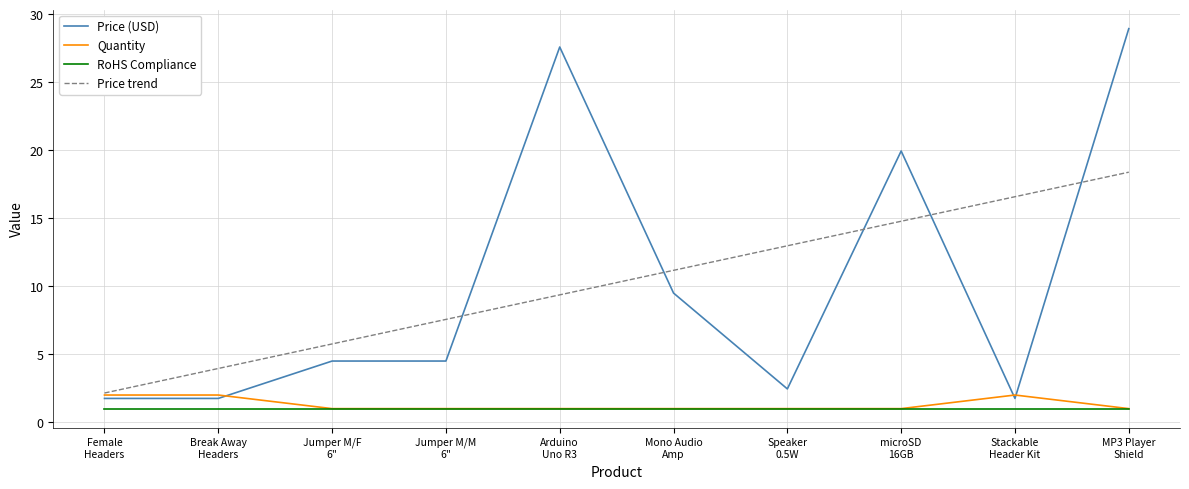

True or false: Price (USD) and Price trend cross at least once.

True